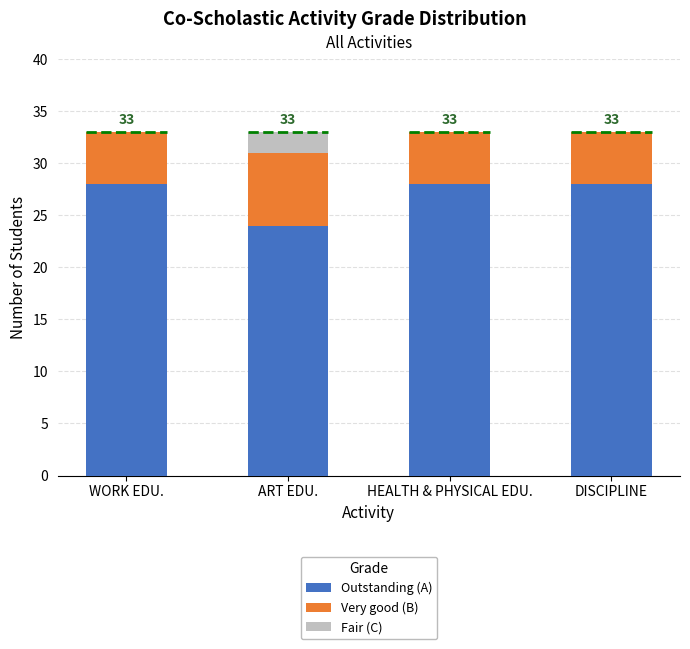

What is the sum of the Outstanding (A) values at ART EDU. and WORK EDU.?

52